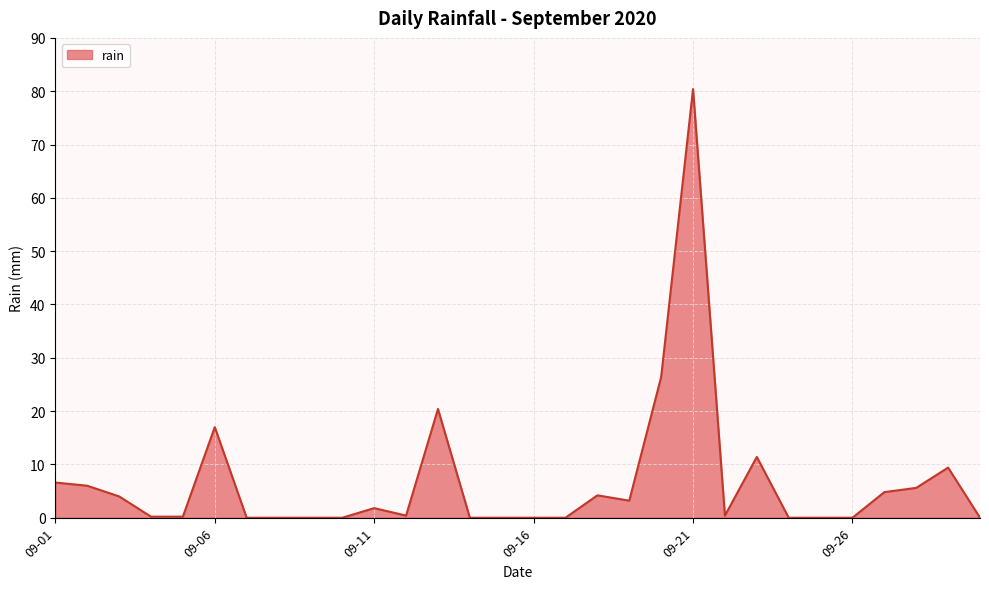

What is the greatest value displayed?

80.4